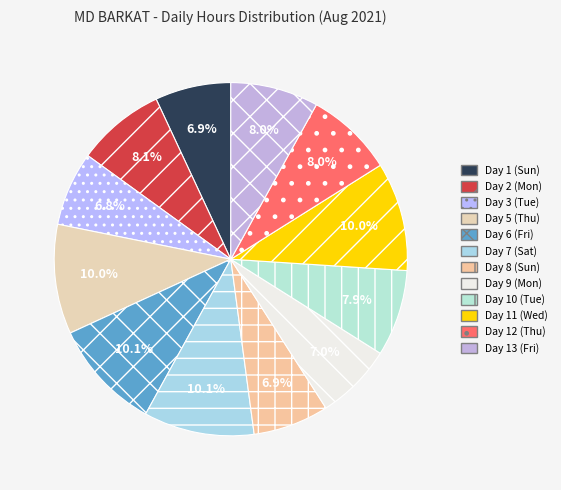

To the nearest percent, what percentage of the pie is Day 7 (Sat)?

10%